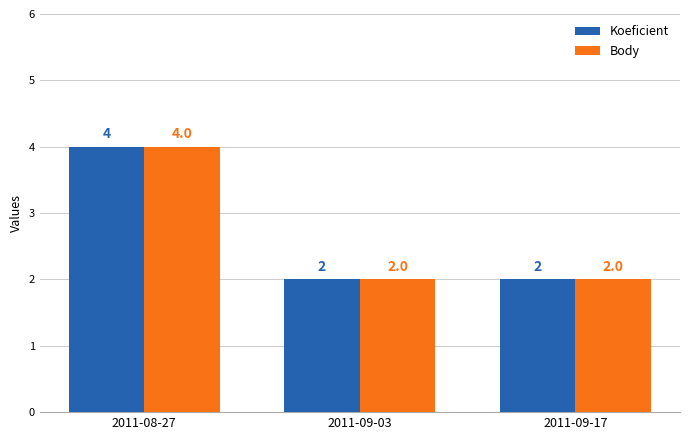

What is the average value of the Koeficient series?

3